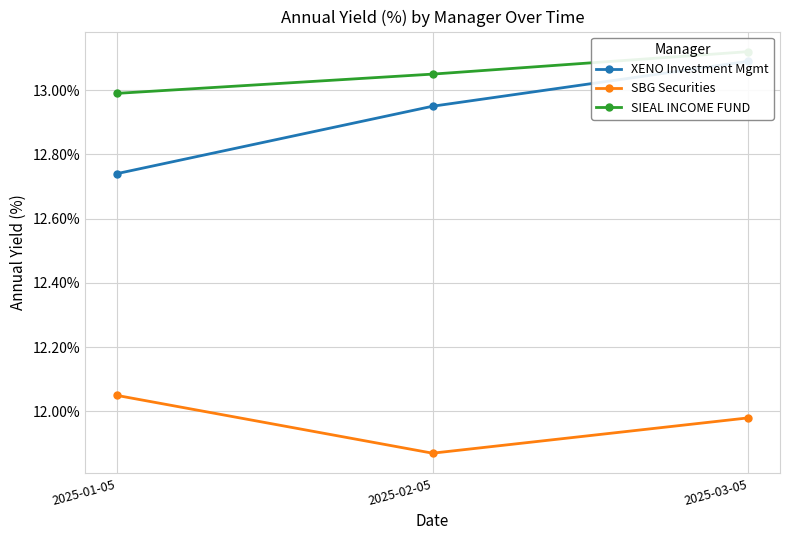

What position from the left is 2025-03-05?

3